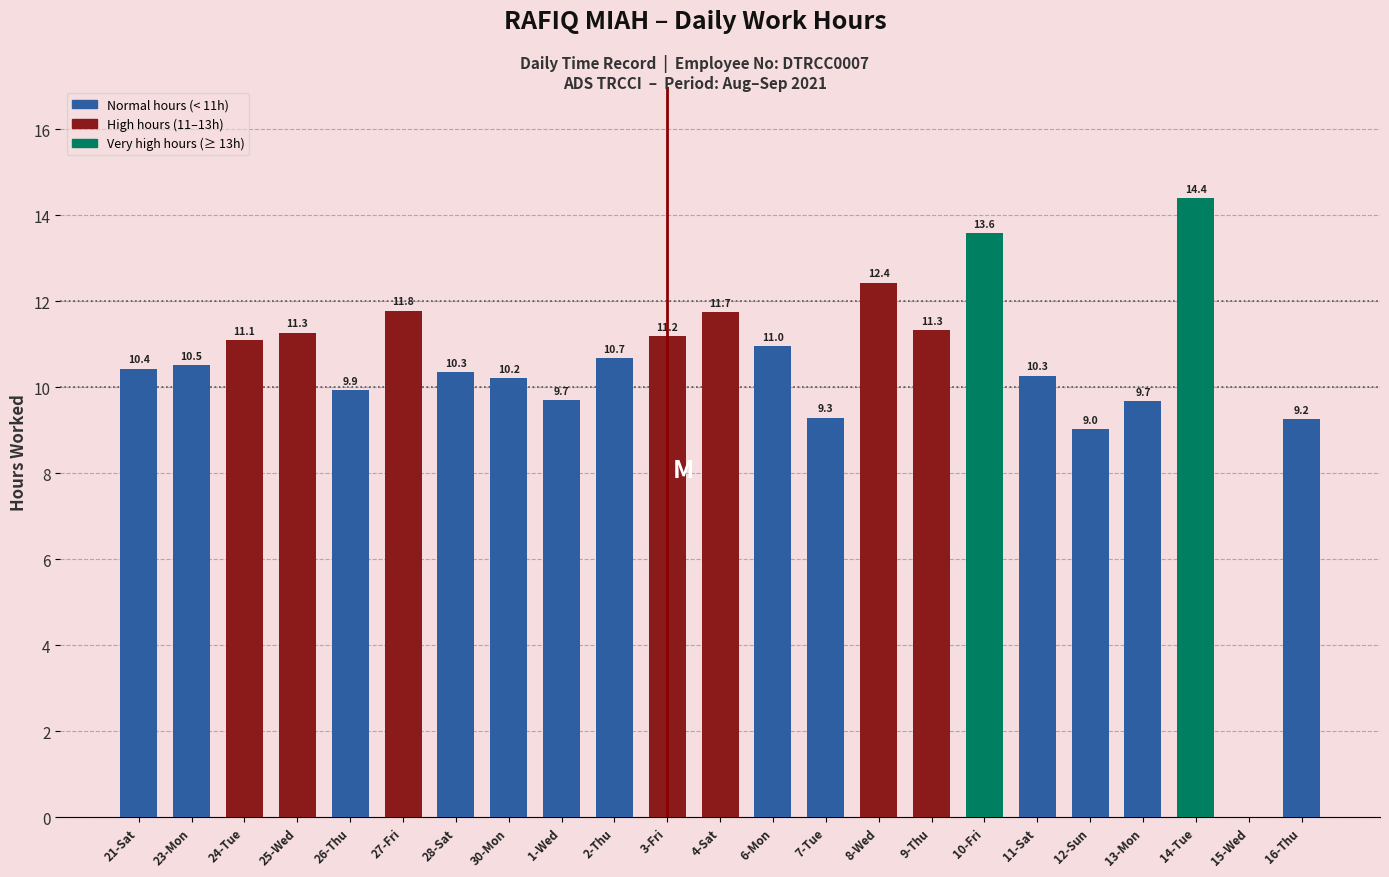

Is it true that the value at 11-Sat is 10.3?

True